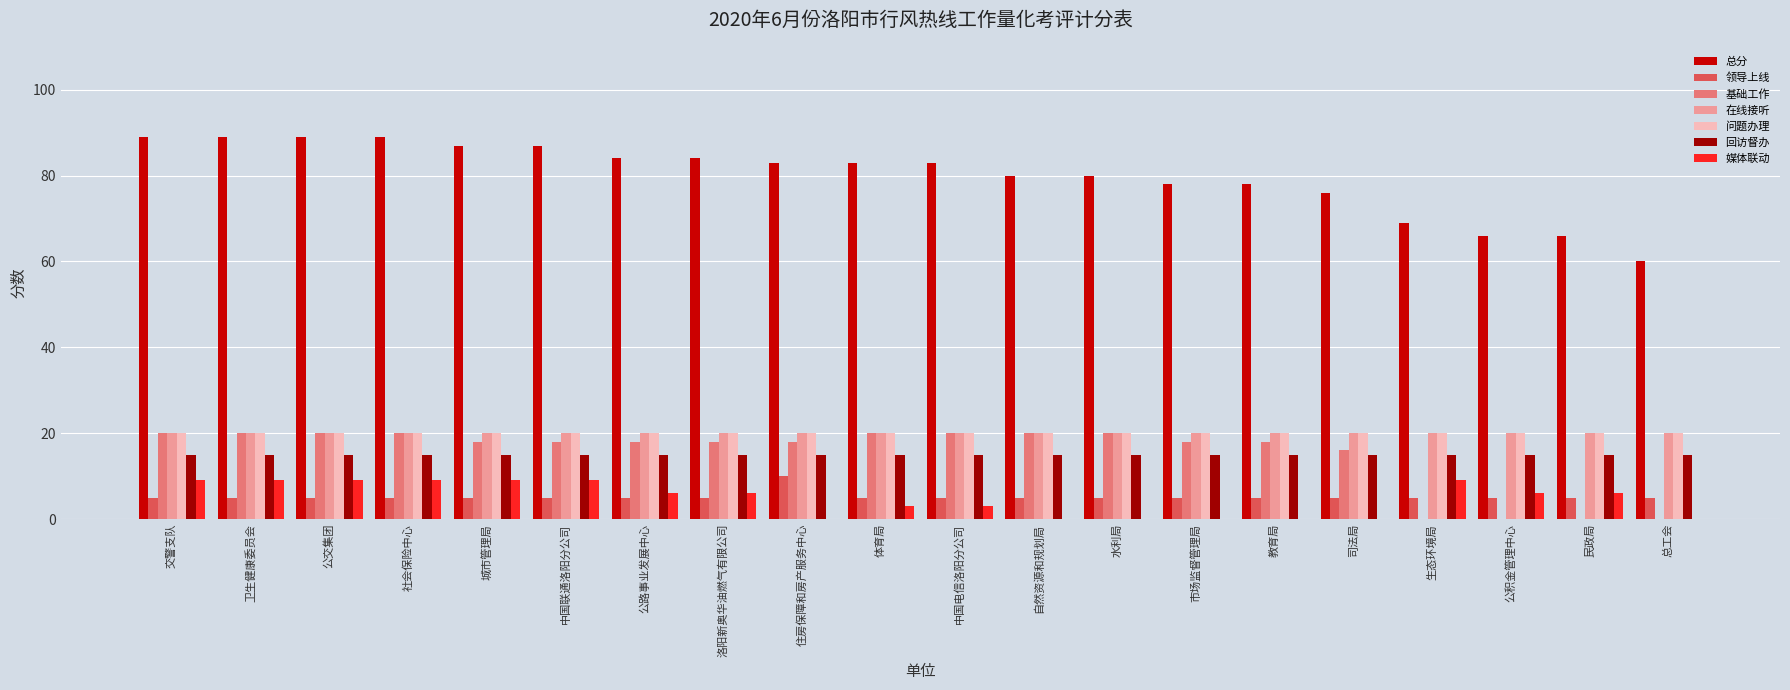

Which series has the largest total across all categories?

总分